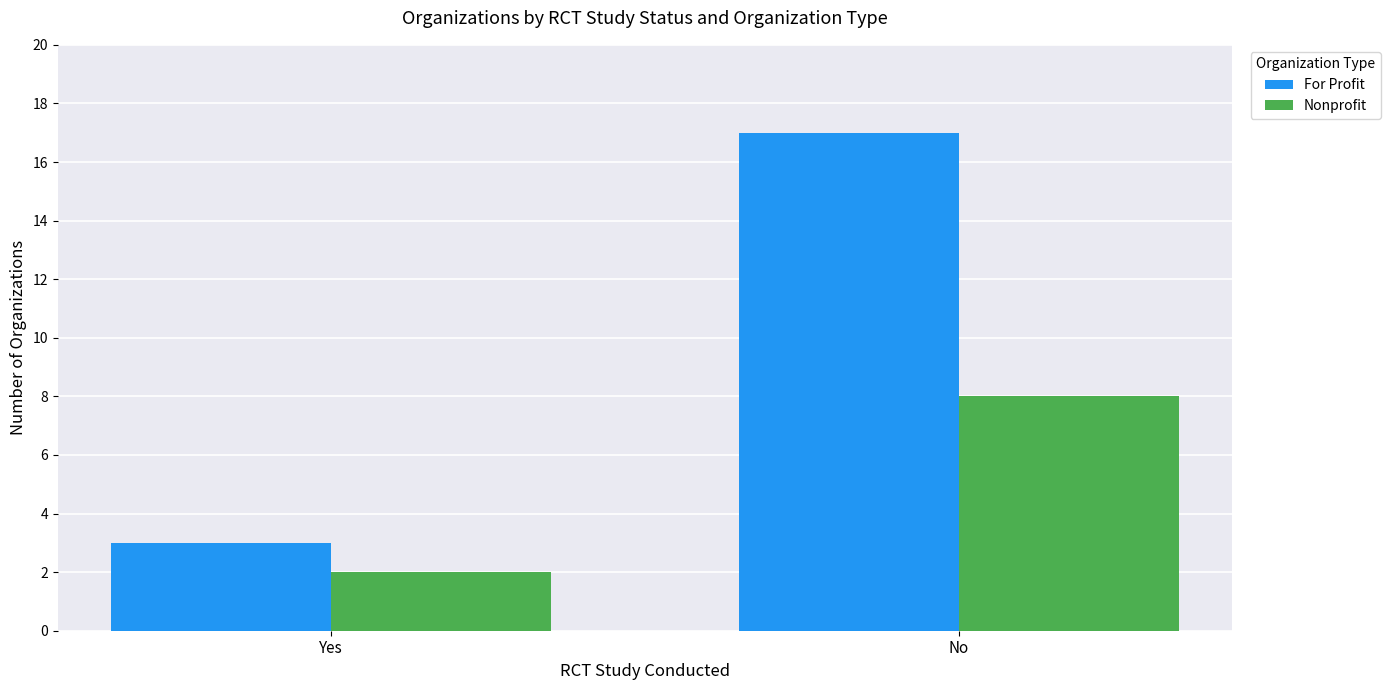

Are the bars horizontal?

No